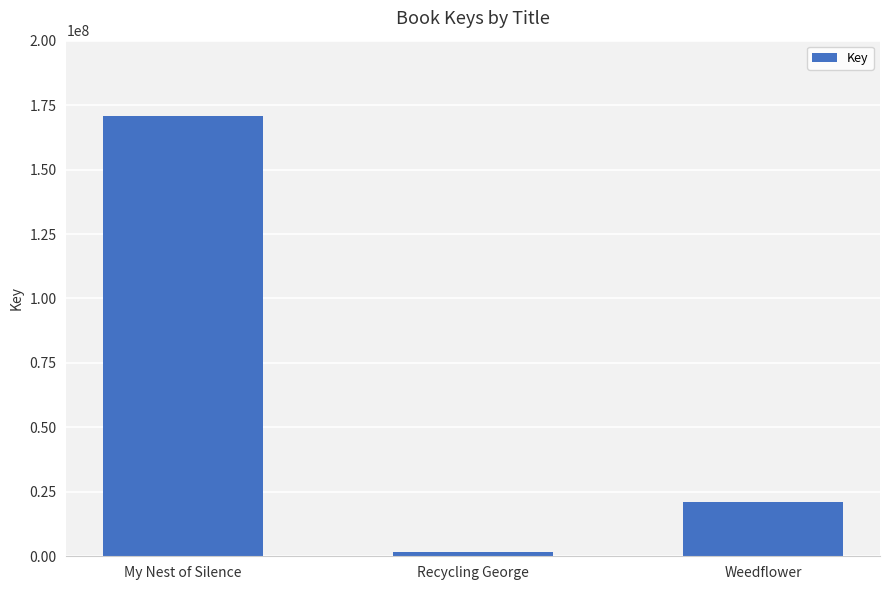

Reading left to right, transcribe all the data shown in this chart.

My Nest of Silence=170708562	Recycling George=1549655	Weedflower=20961863